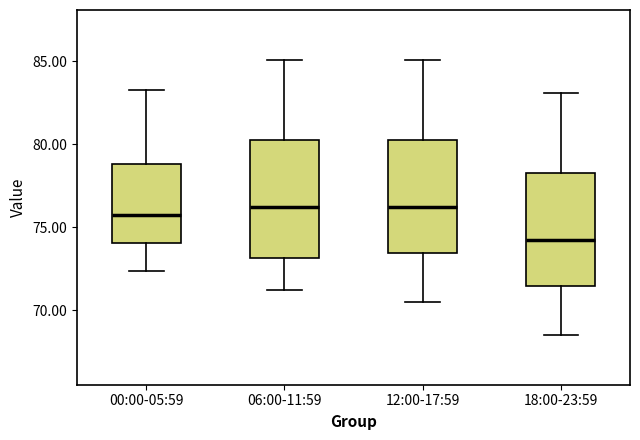

Which box has the lowest median line?

18:00-23:59